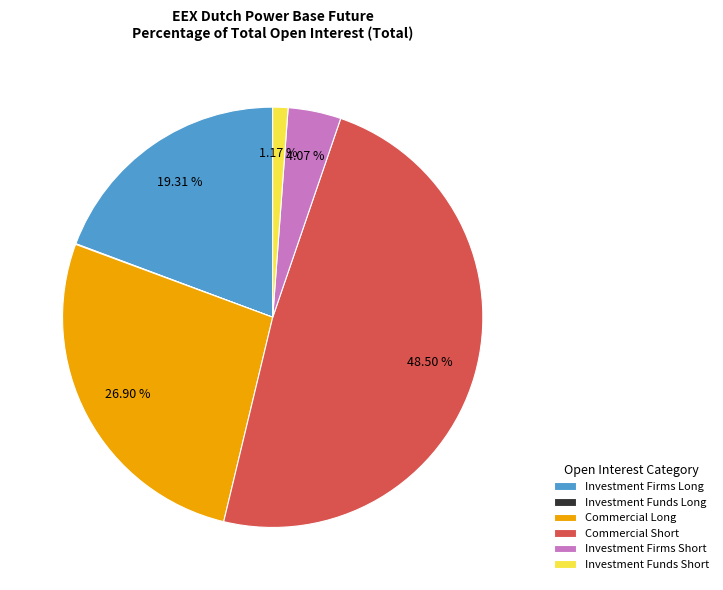

Which category has the biggest portion of the pie?

Commercial Short